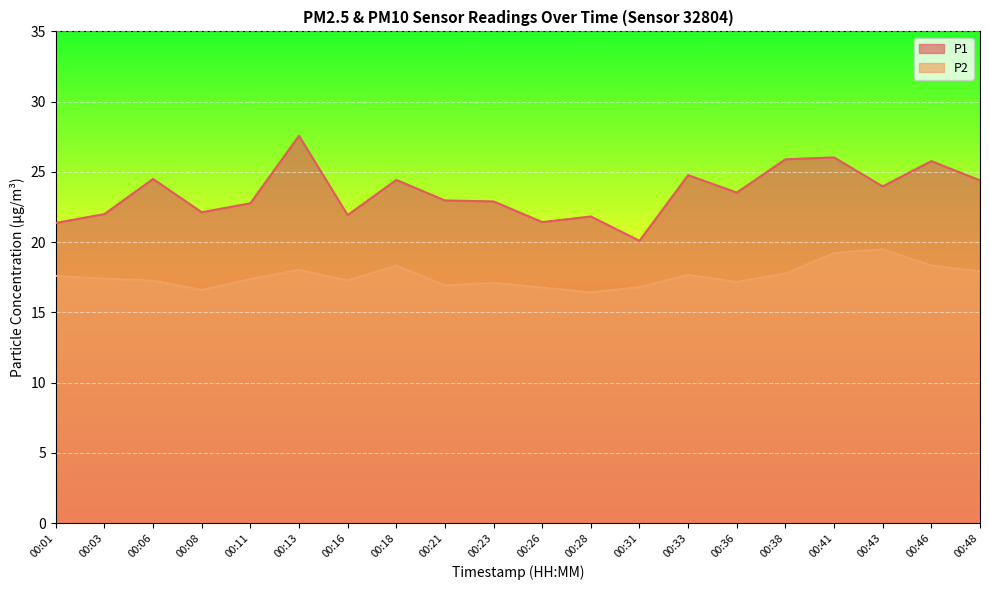

Between 00:18 and 00:21, which series saw the biggest shift?

P1